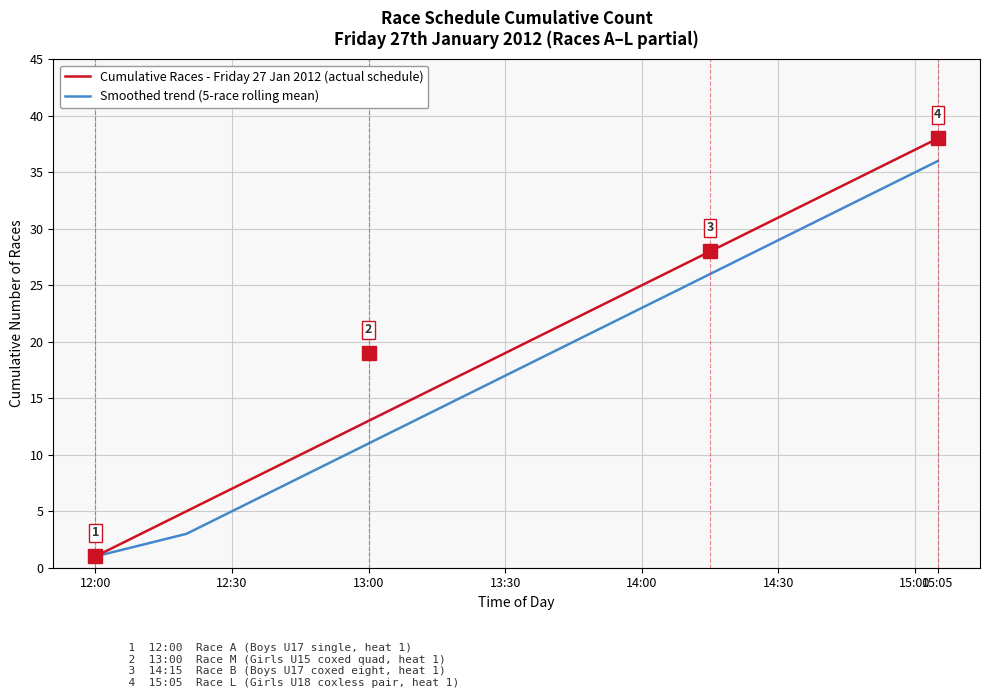

List the series in order of their overall mean, highest first.

Cumulative Races - Friday 27 Jan 2012 (actual schedule), Smoothed trend (5-race rolling mean)